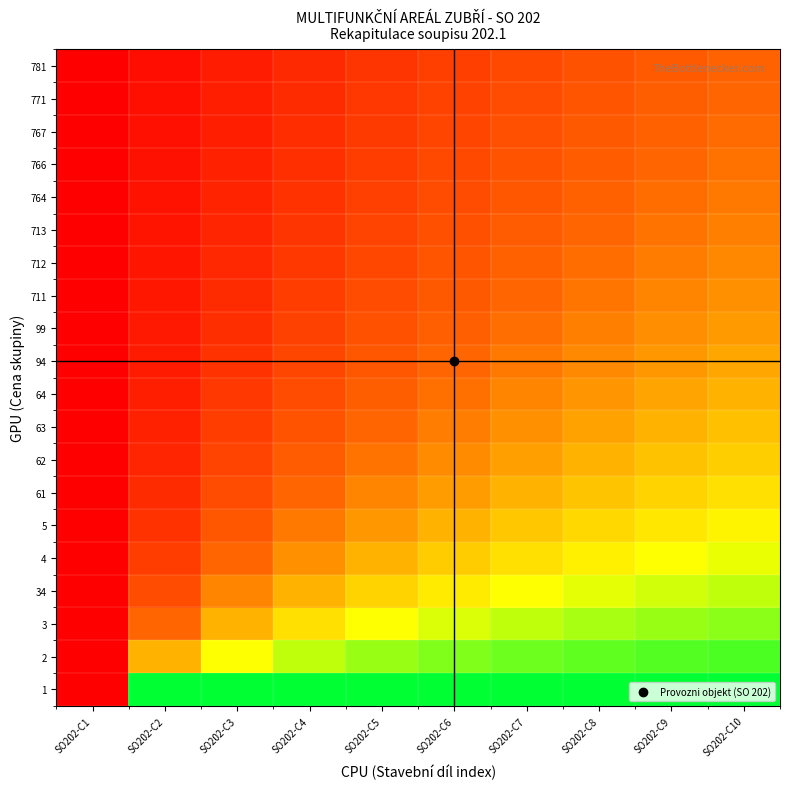

List the series in order of their peak value, highest first.

1, 2, 3, 34, 4, 5, 61, 62, 63, 64, 94, 99, 711, 712, 713, 764, 766, 767, 771, 781